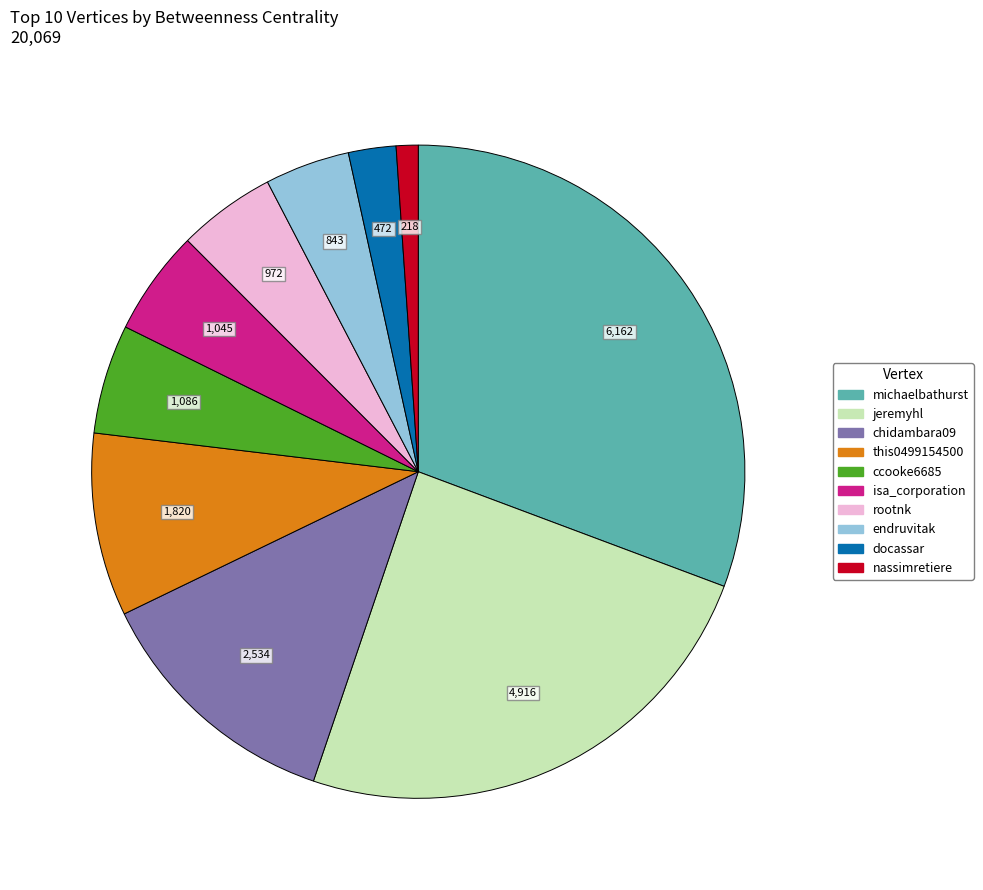

Is there a majority slice in this chart?

No